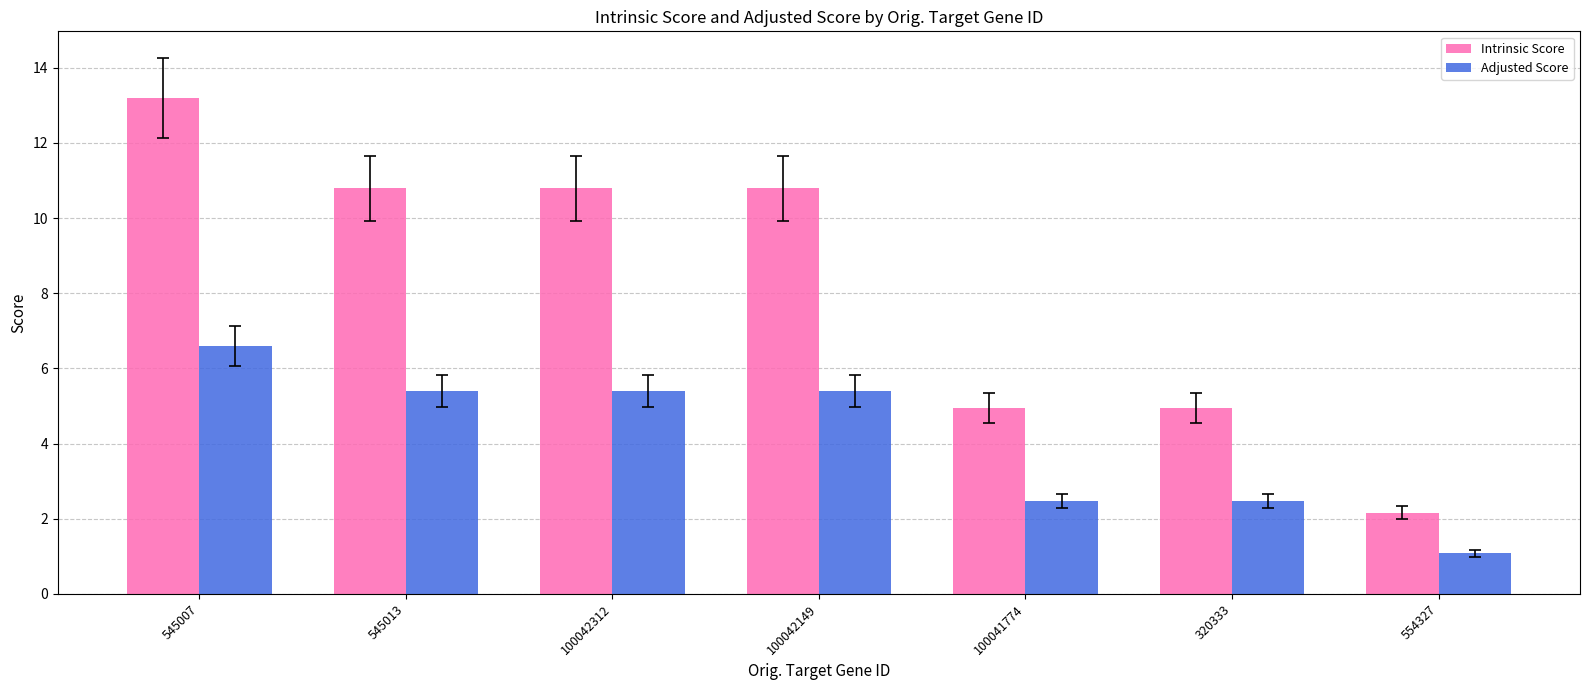

What are all the series names shown in the legend?

Intrinsic Score, Adjusted Score